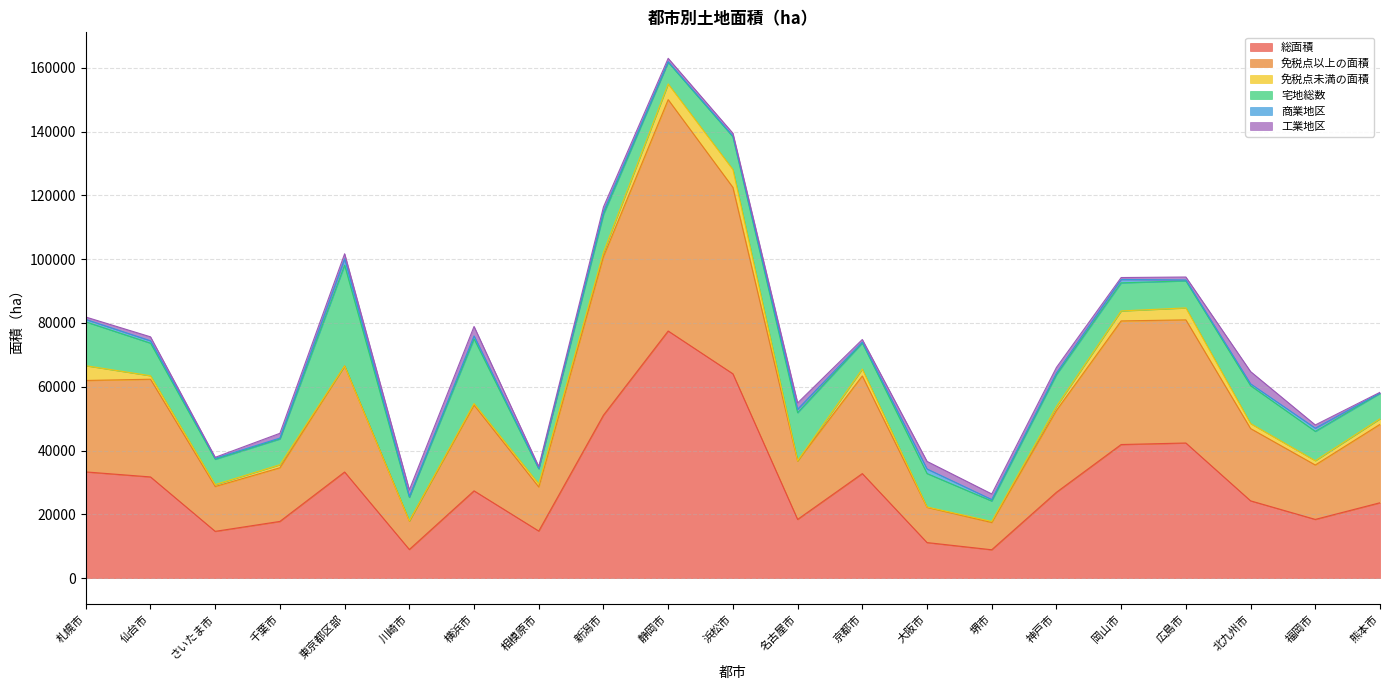

At which label does 商業地区 first exceed 520?

札幌市